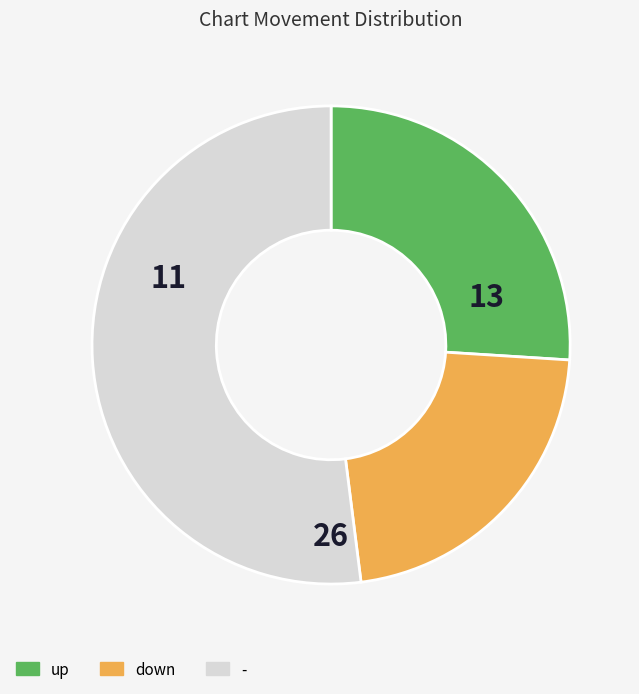

What is the ratio of the value at up to the value at -?

0.5